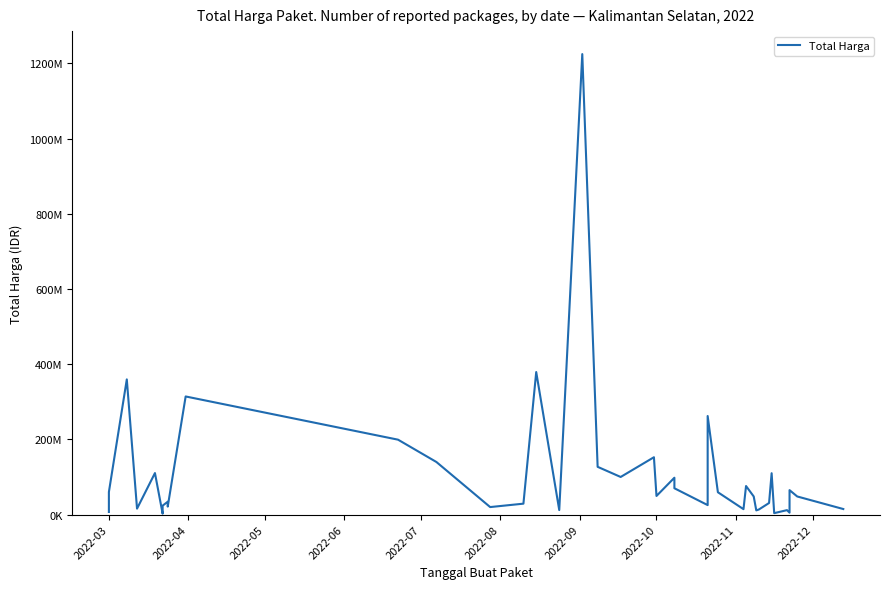

Does the chart display data point markers on the line(s)?

No